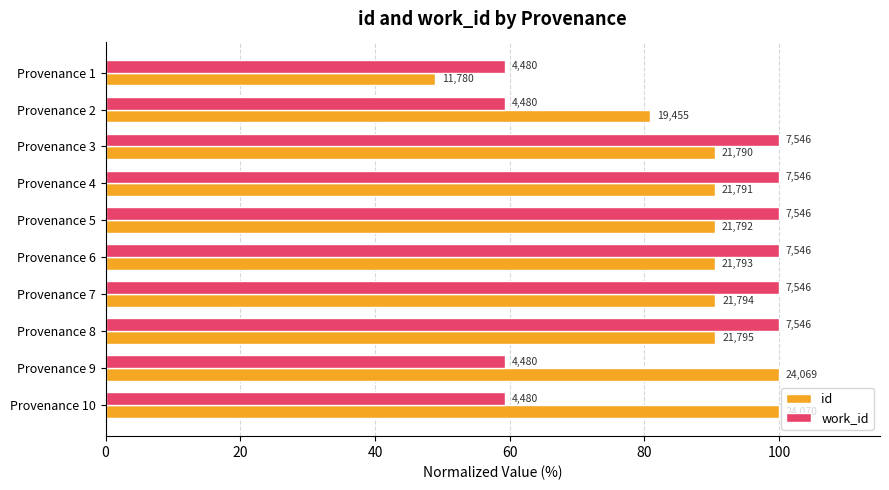

What are all the series names shown in the legend?

id, work_id